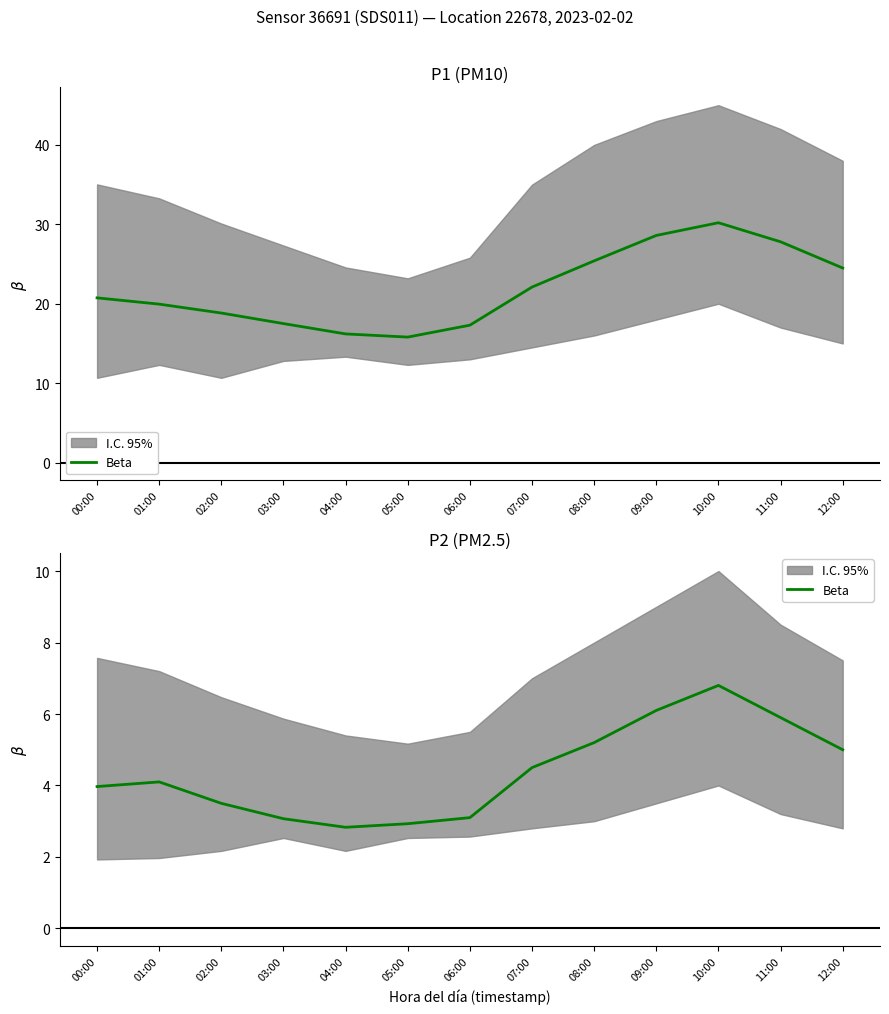

At which category does the data reach its first local peak?

01:00